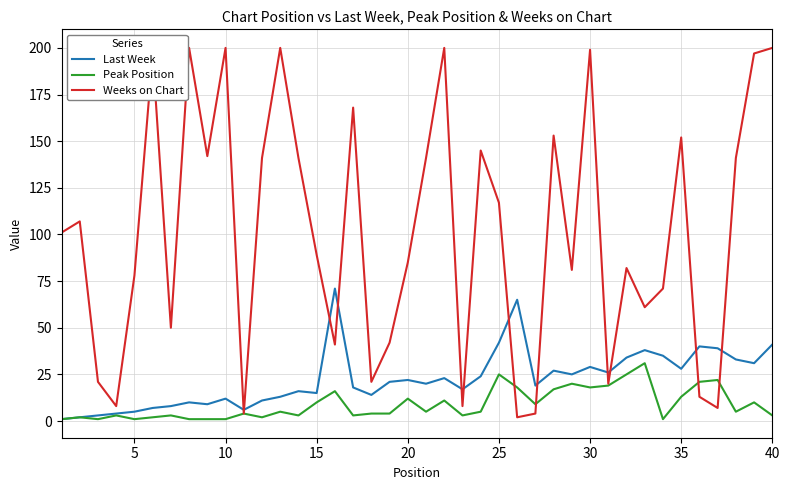

How many interior local peaks does the Weeks on Chart series have?

12